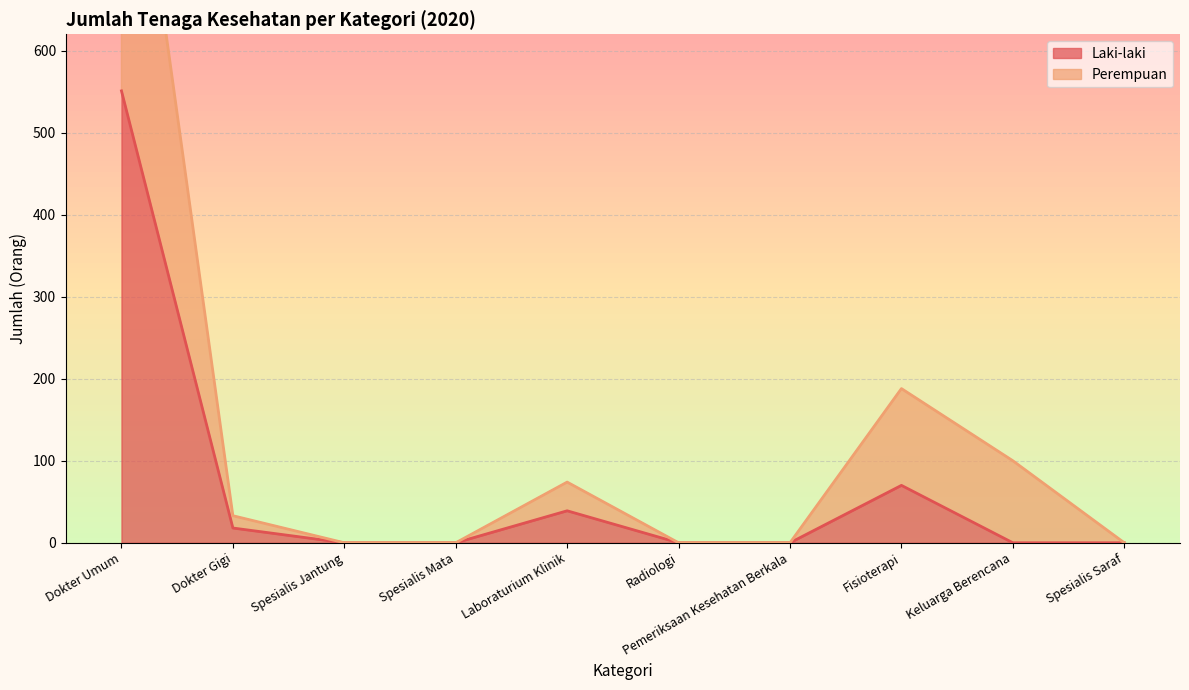

At which category does Laki-laki reach its first local peak?

Laboraturium Klinik